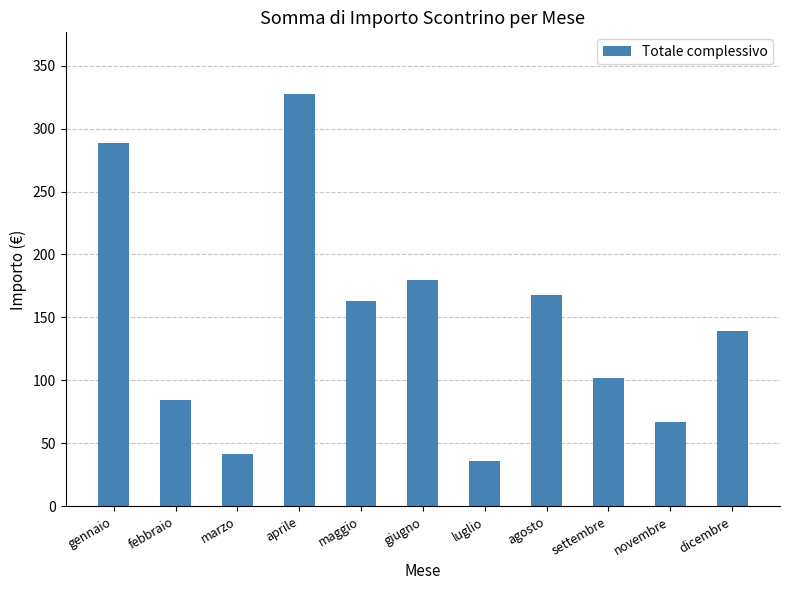

What is the difference between the second highest and minimum values?

253.2